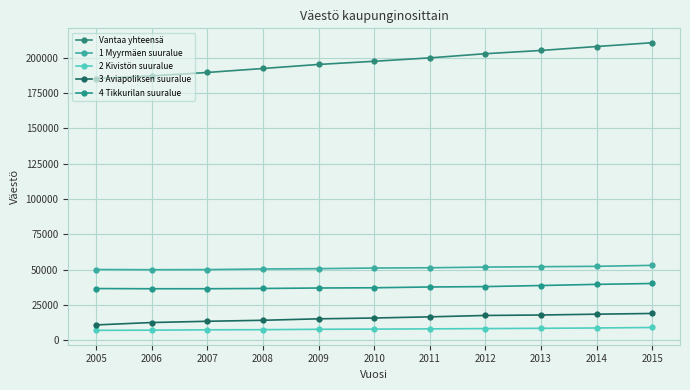

Is this an area chart (filled region under the line)?

No